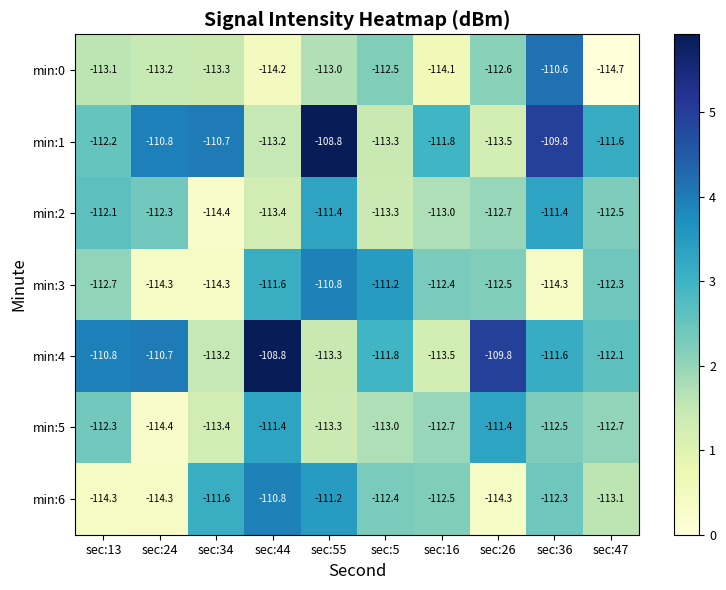

The min:6 series shows -63.3 at sec:16. True or false?

False